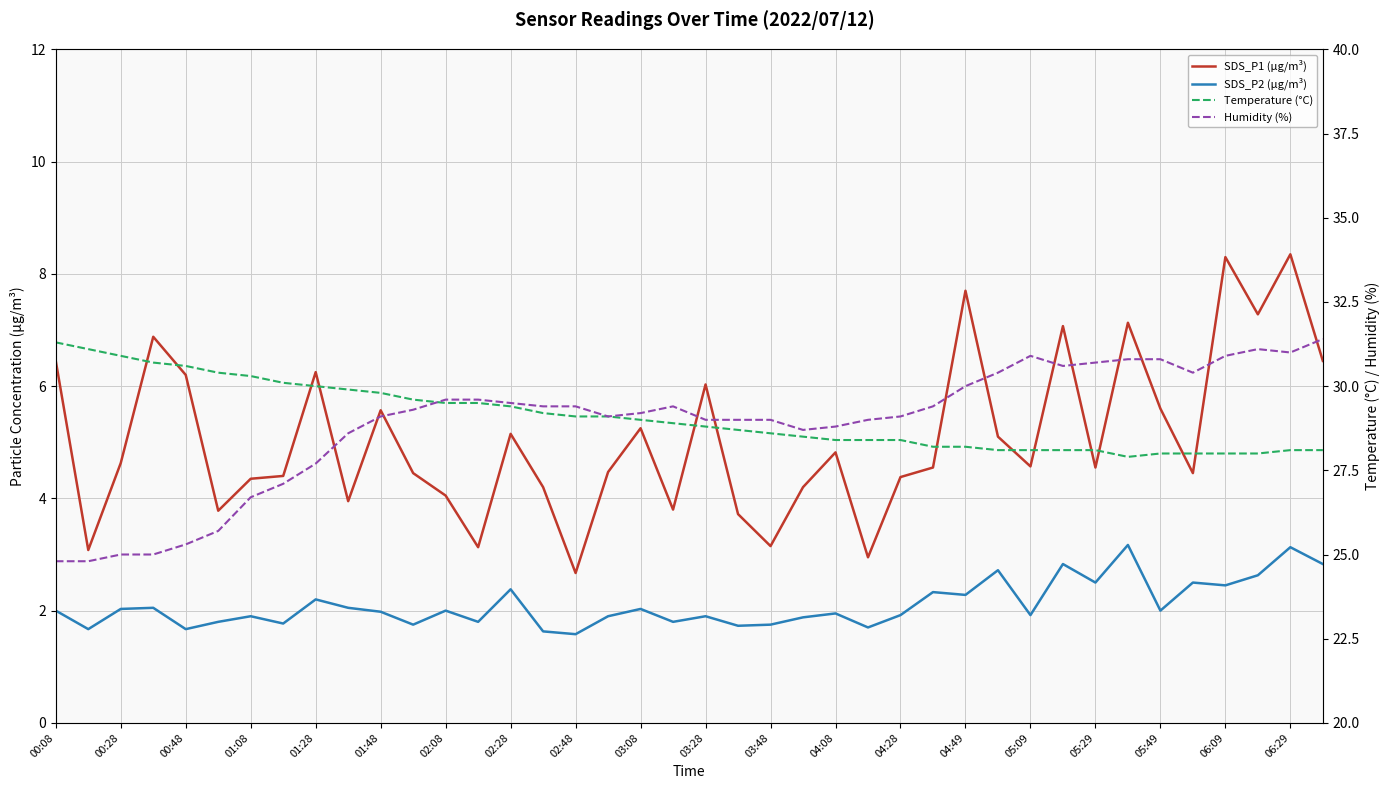

At 04:08, list the series in order from largest to smallest.

Humidity (%), Temperature (°C), SDS_P1 (µg/m³), SDS_P2 (µg/m³)